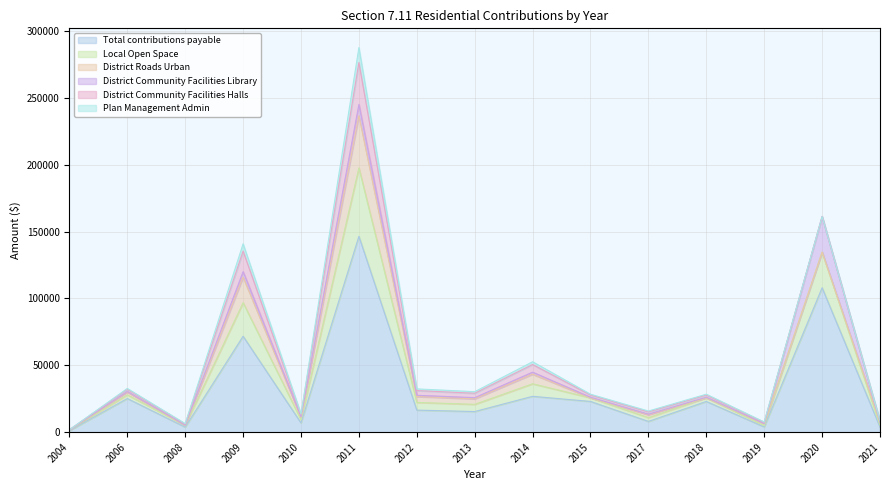

What is the difference between the maximum and minimum values in the District Community Facilities Halls series?

31379.1